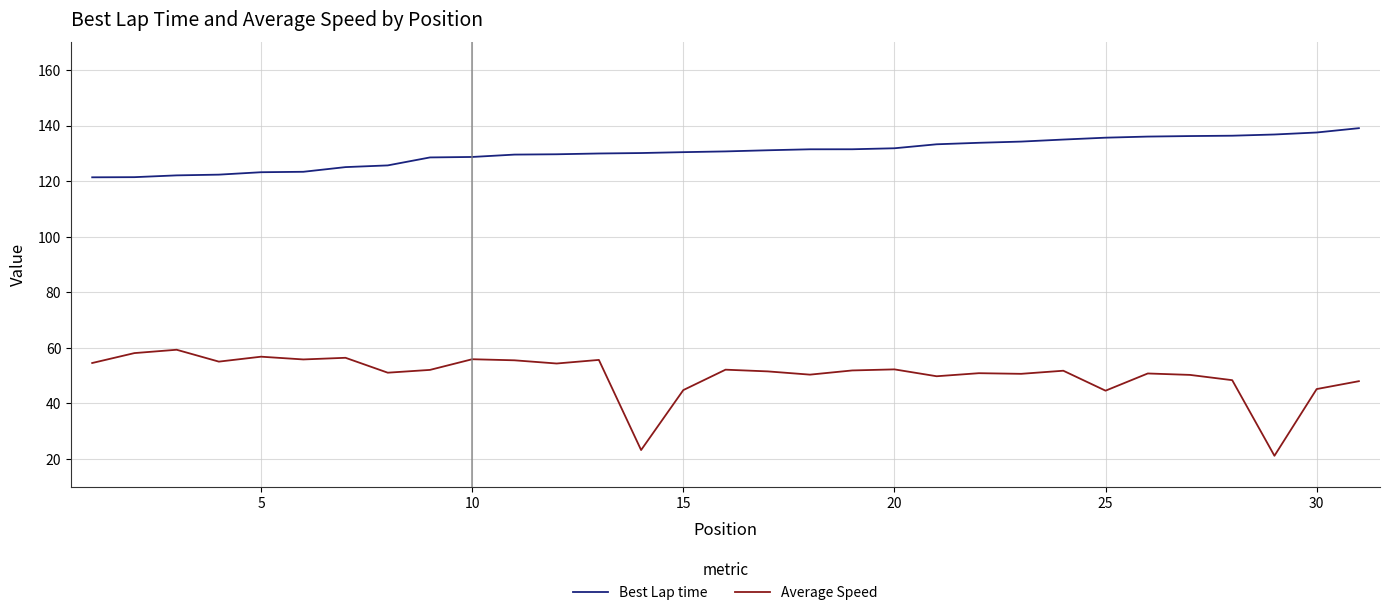

True or false: Best Lap time and Average Speed cross at least once.

False